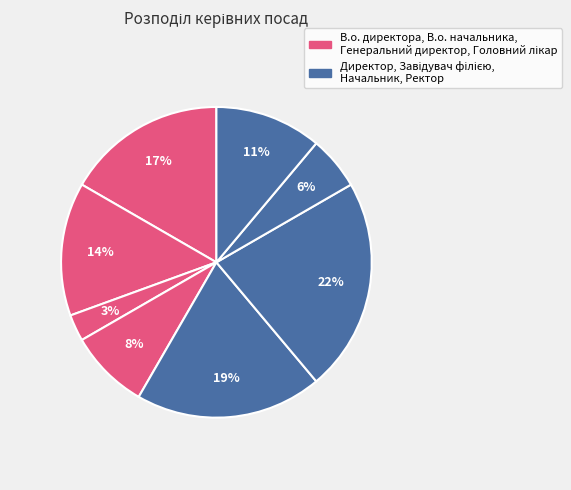

Which slice is the smallest?

Генеральний директор